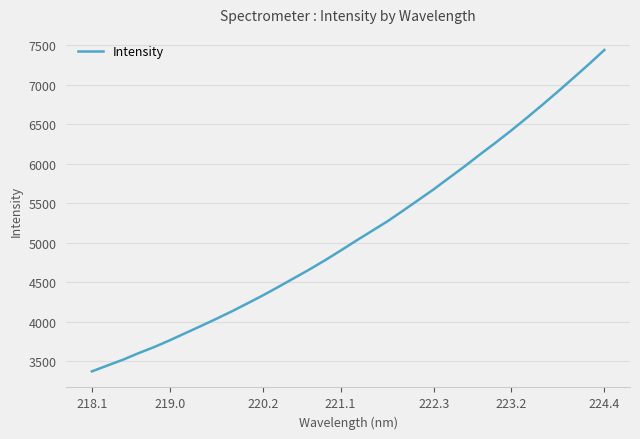

What is the minimum value shown in the chart?

3373.7